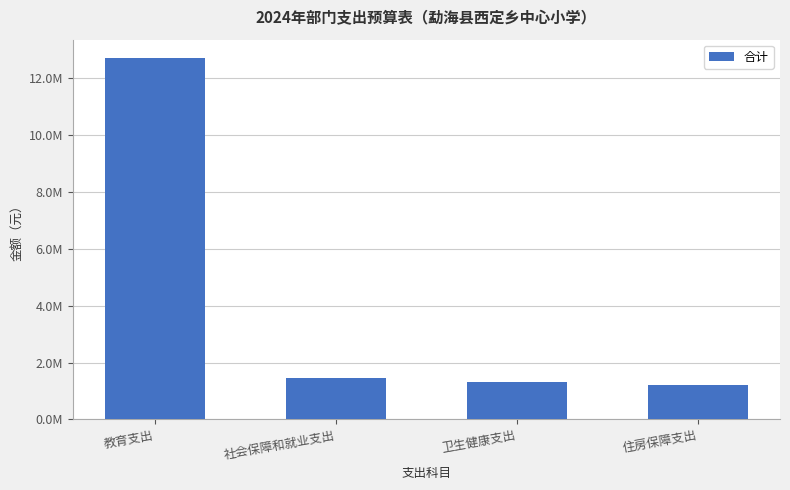

What is the smallest value displayed?

1210981.0